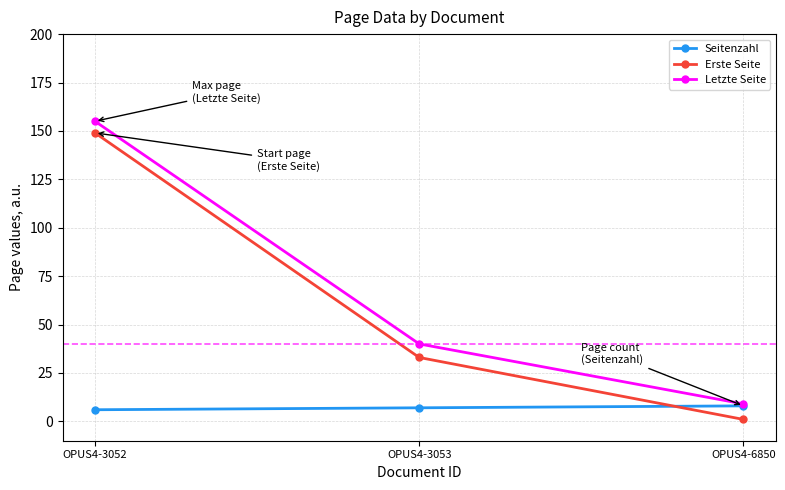

Is the value of Erste Seite at OPUS4-6850 greater than the value of Letzte Seite at OPUS4-3053?

No